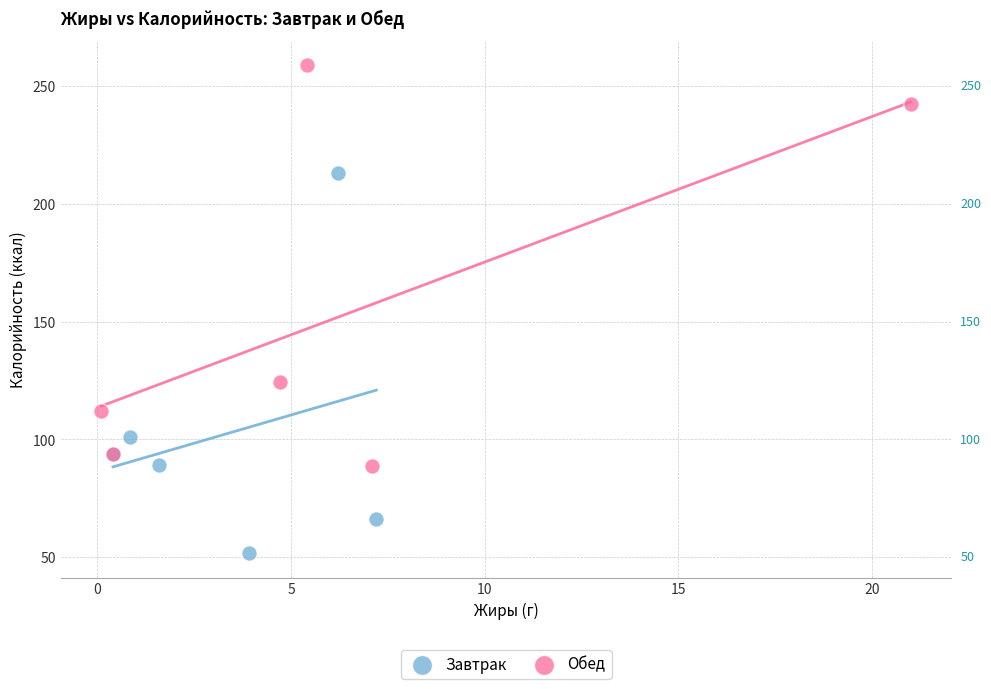

Which series reaches the maximum Y coordinate?

Обед